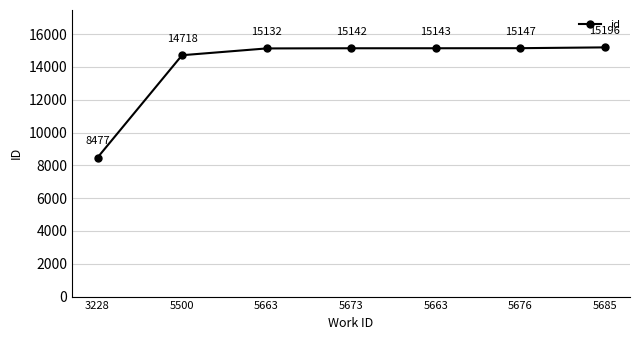

How many categories are shown in the chart?

7